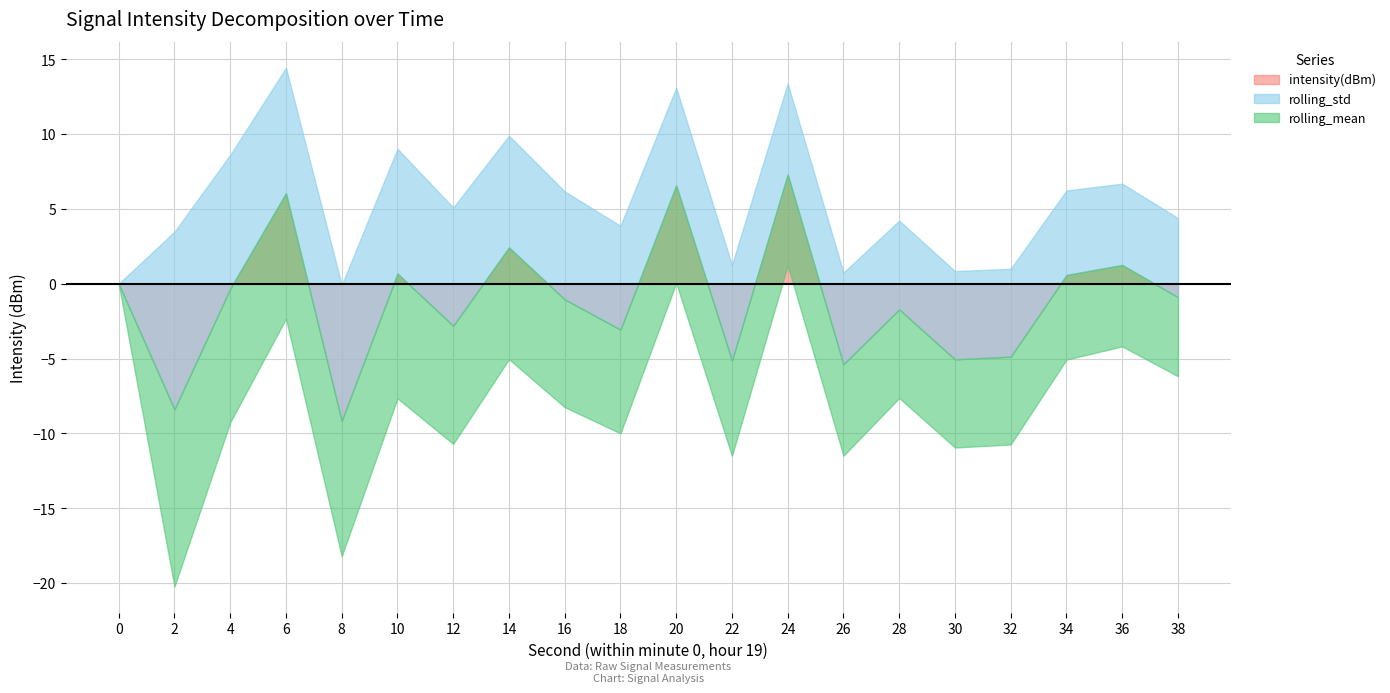

Where is rolling_std nearest to the value 5?

38